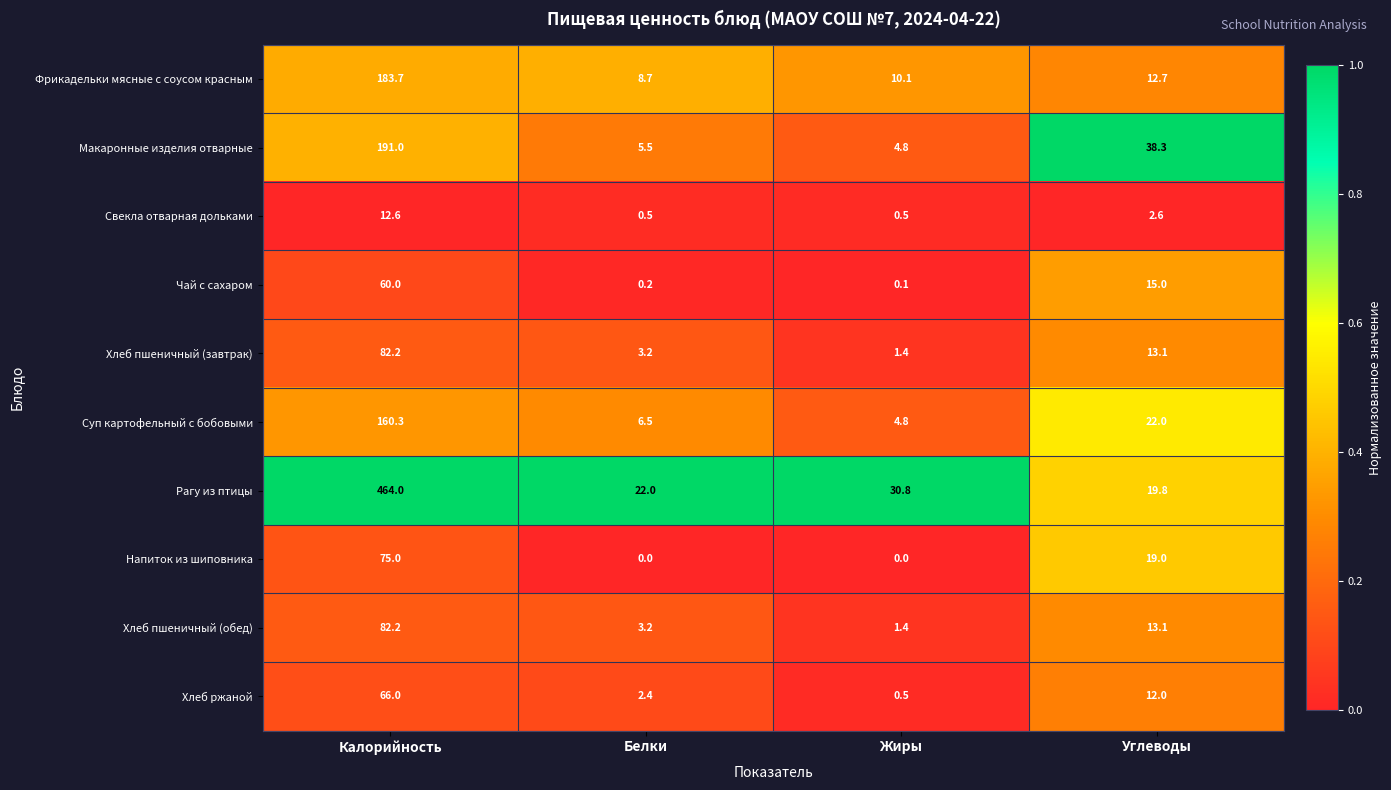

Count the Напиток из шиповника values in the range 0 to 75.

4